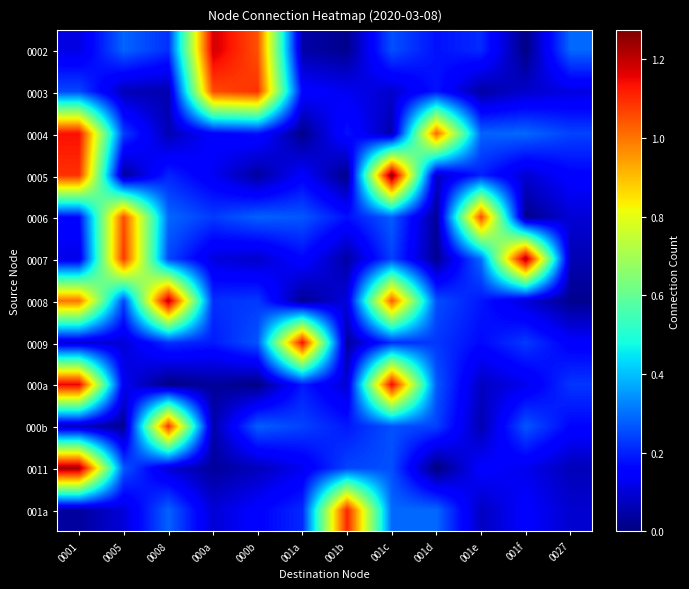

How many series are shown in this chart?

12